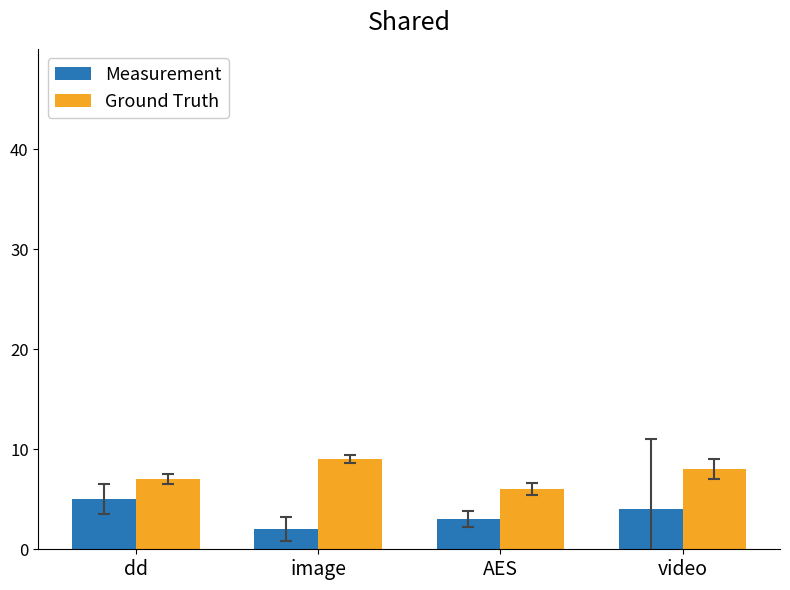

What is the label of the 1st bar from the right?

video